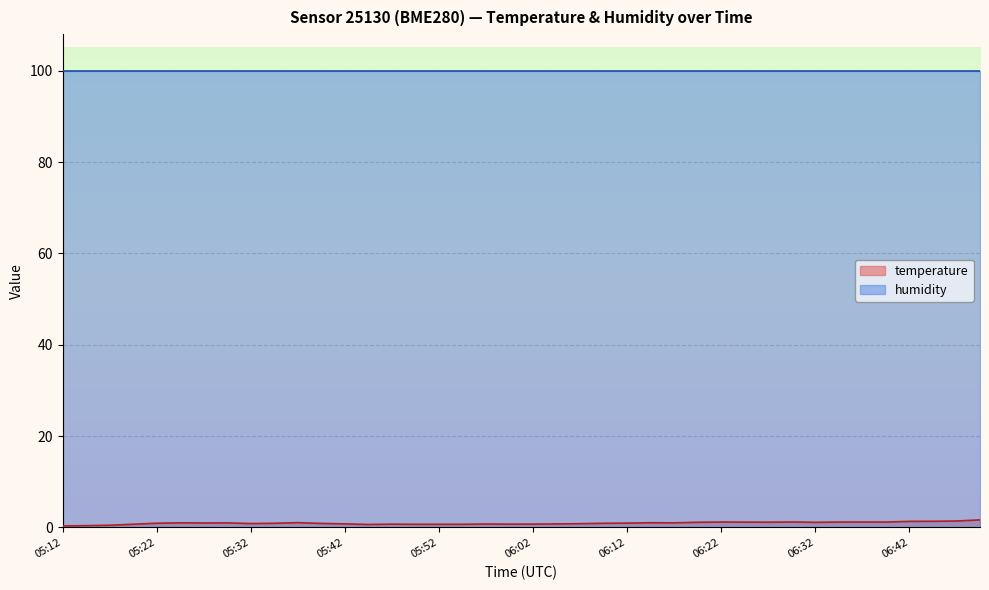

The chart shows a value of 1.0 at 05:27. True or false?

True